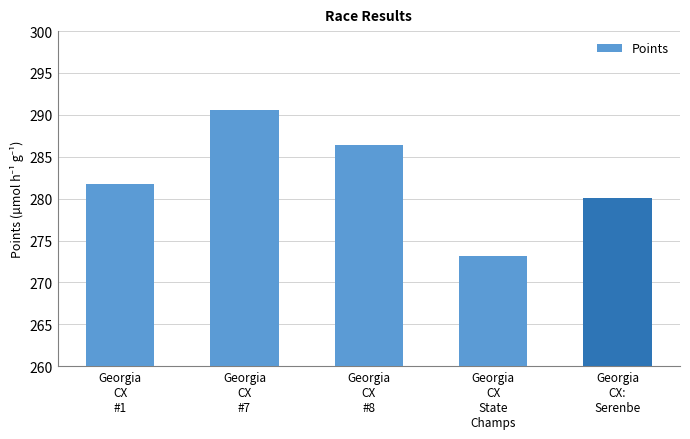

What is the change in value from Georgia
CX
#1 to Georgia
CX
#7?

+8.8